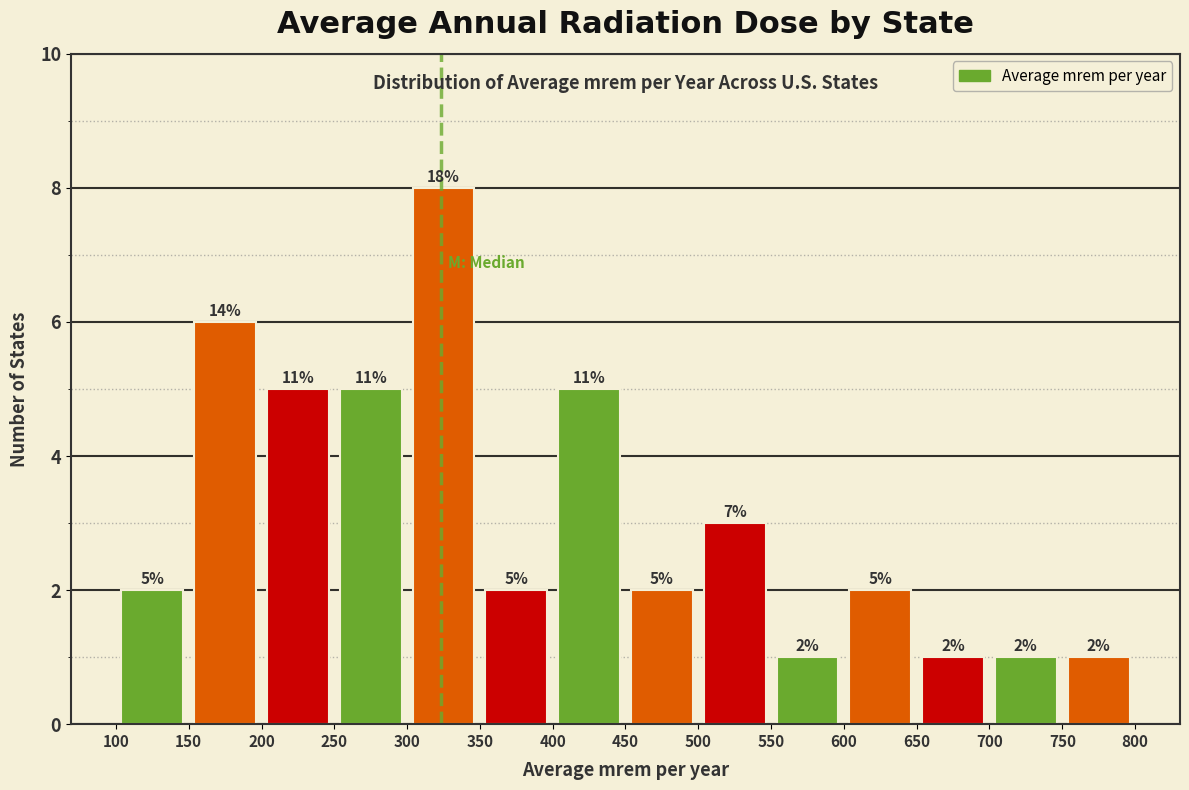

Which range on the x-axis has the tallest bar?

300 to 350